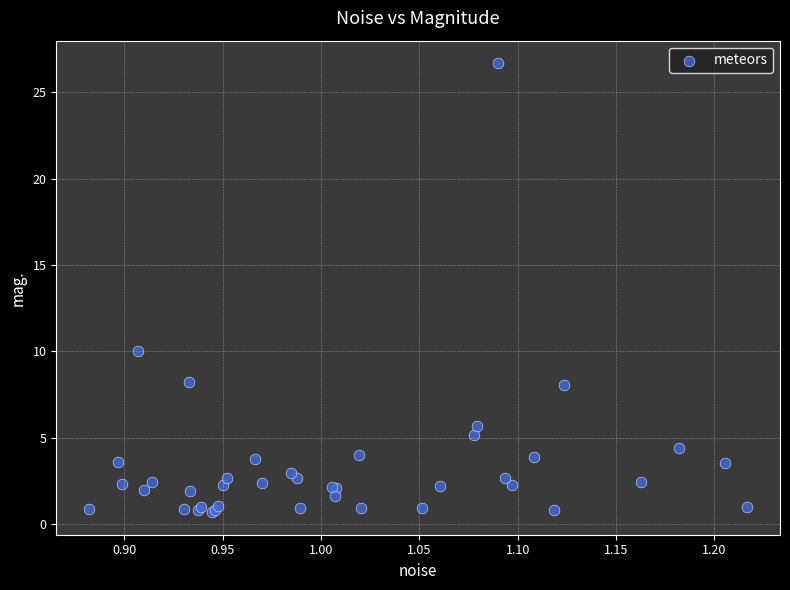

What Y value in the scatter plot is closest to 13?

10.0